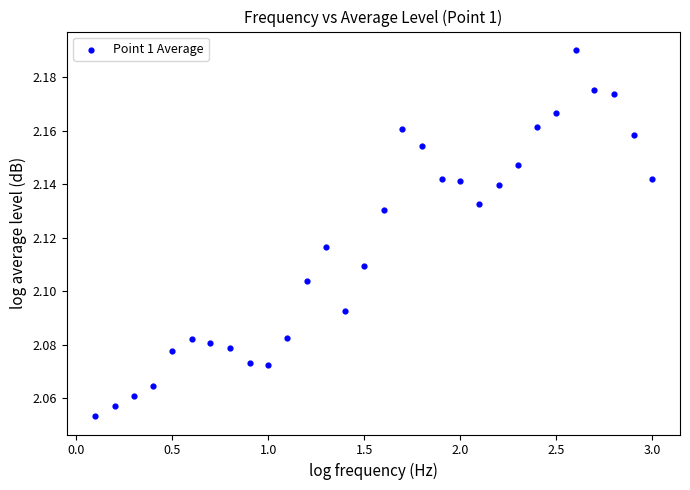

What is the range of X values (max minus min)?

2.9